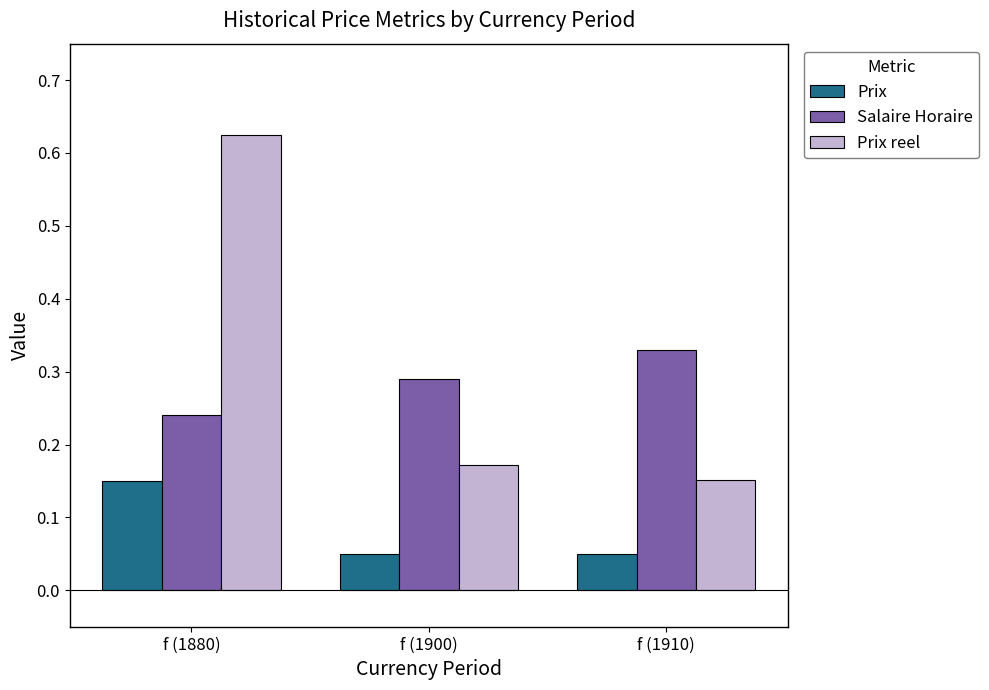

At which category is the sum across all series the highest?

f (1880)